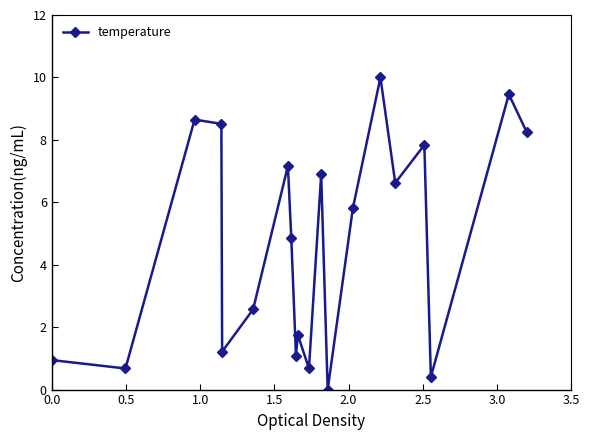

What is the greatest value displayed?

10.0